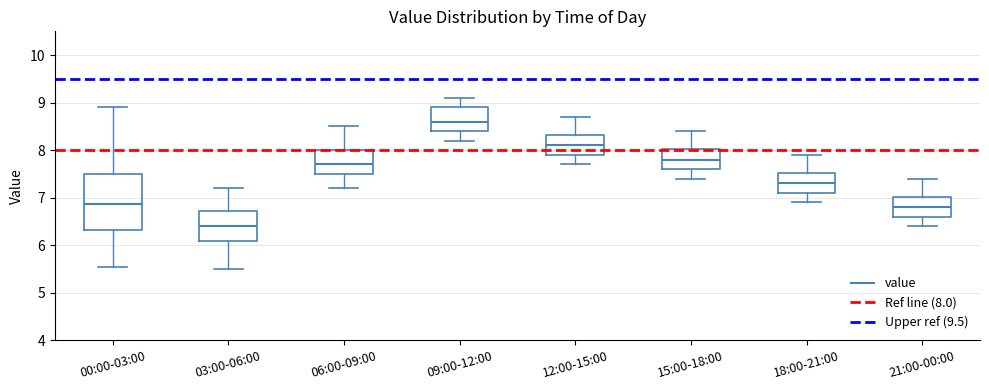

Which box is the tallest, from its lower edge to its upper edge?

00:00-03:00